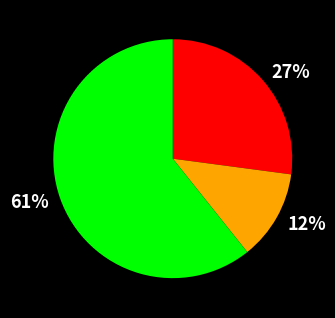

What is the ratio of the value at 27% to the value at 61%?

0.4